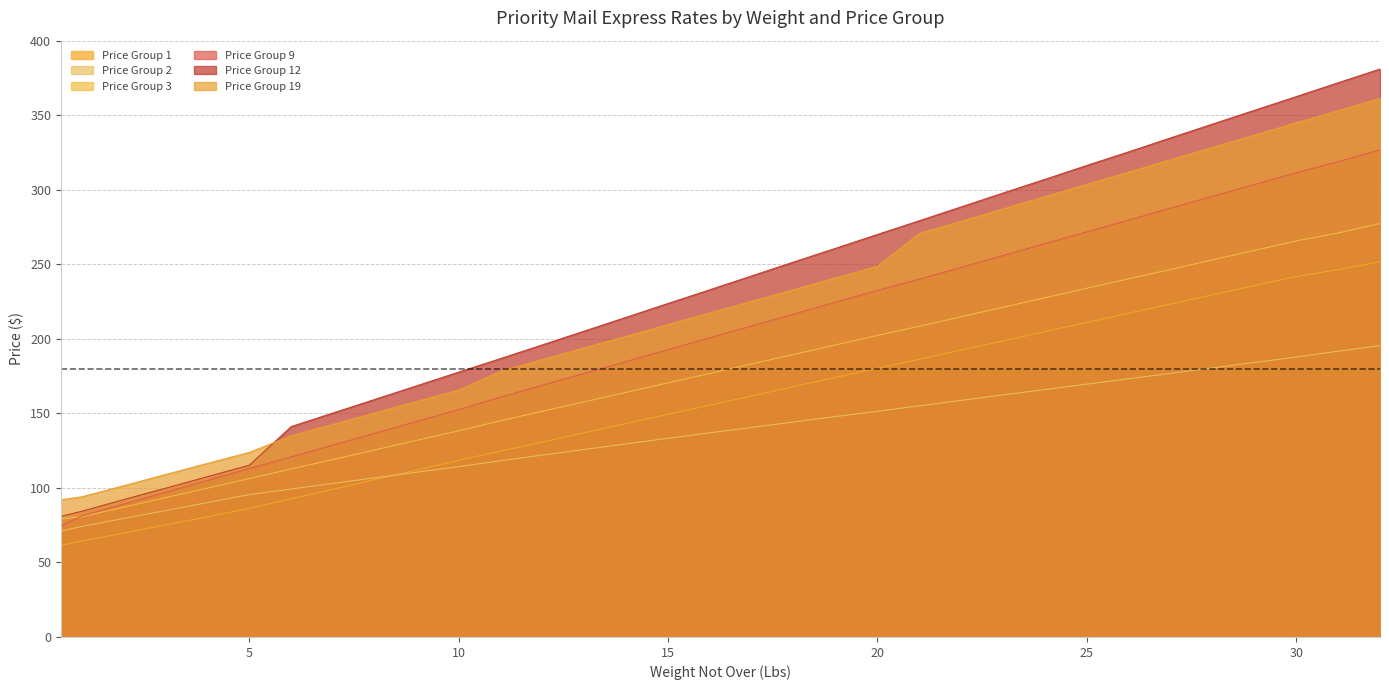

Is the value of Price Group 3 at 13 greater than the value of Price Group 19 at 5?

Yes